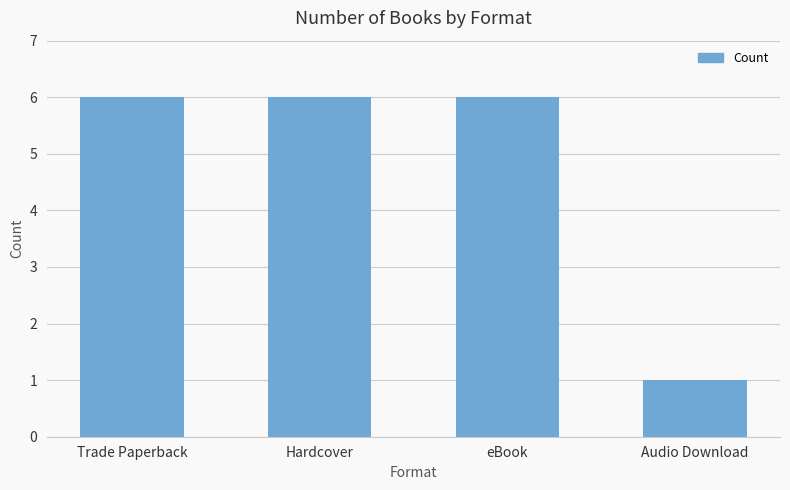

What is the smallest value displayed?

1